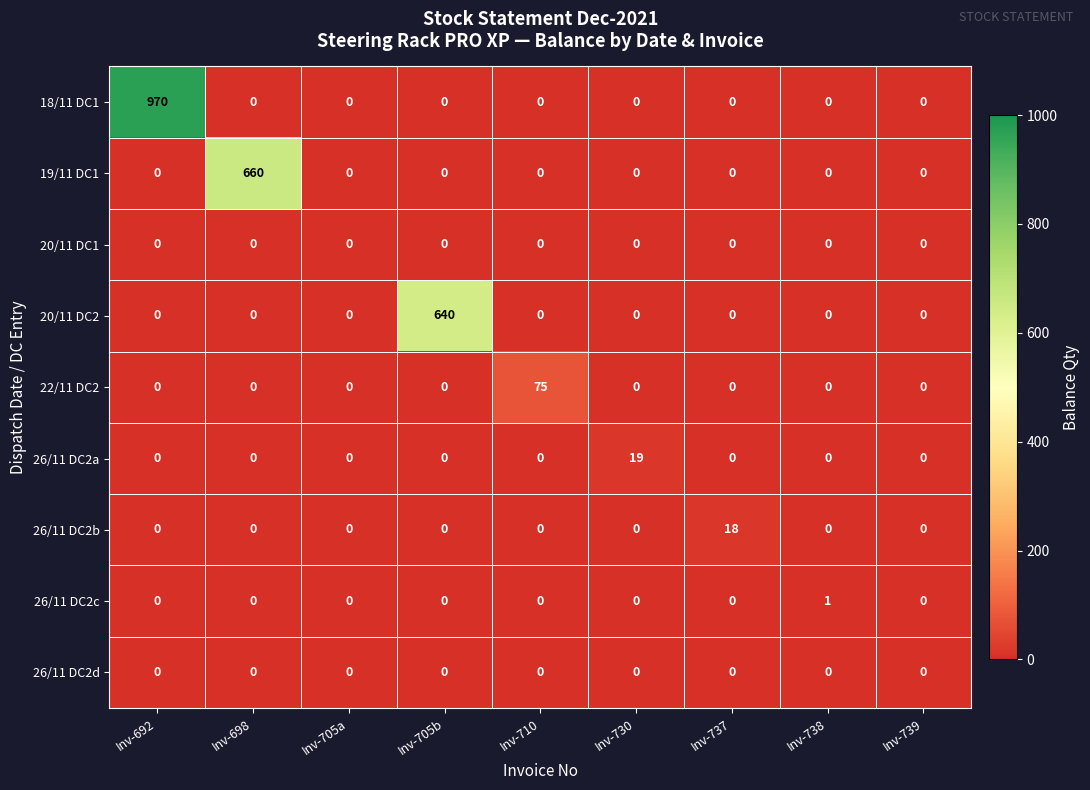

Which series has the largest total across all categories?

18/11 DC1